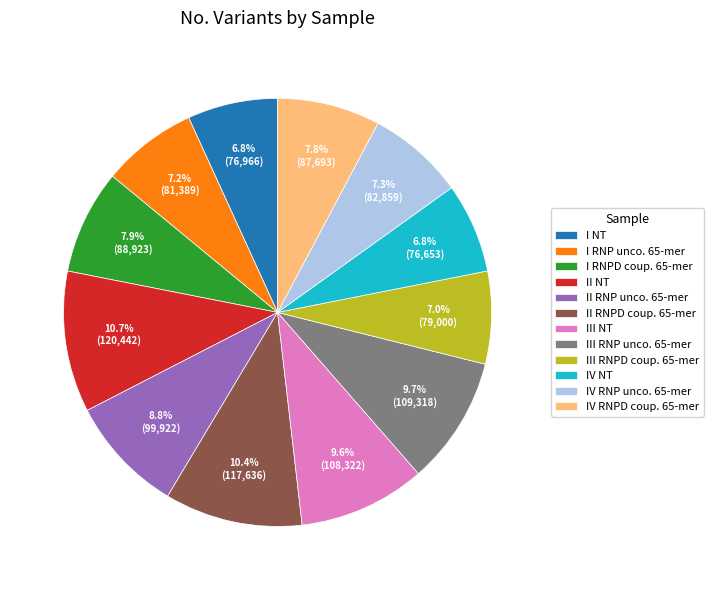

Between III NT and I RNP unco. 65-mer, which is larger?

III NT